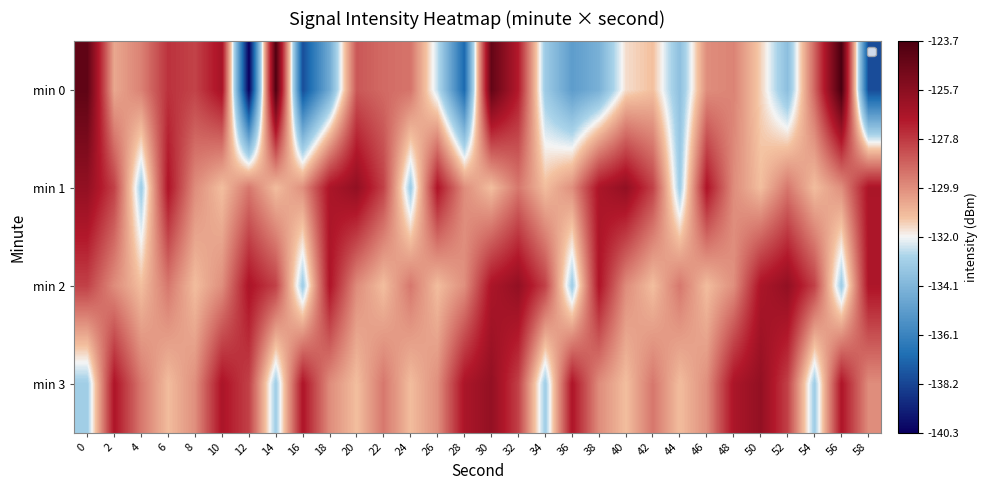

Rank the series by their maximum value, from lowest to highest.

min 1, min 2, min 3, min 0